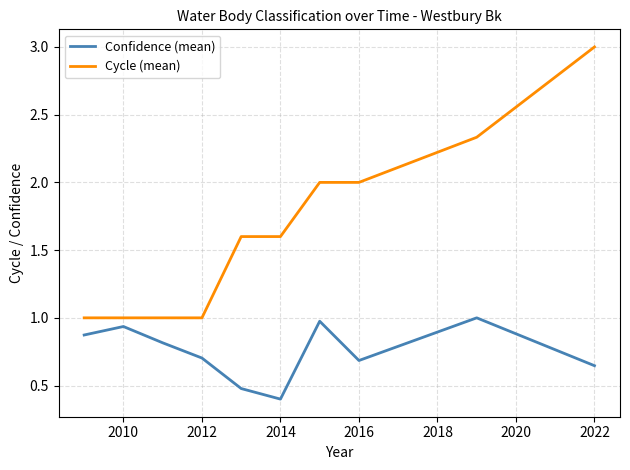

Does the chart display data point markers on the line(s)?

No